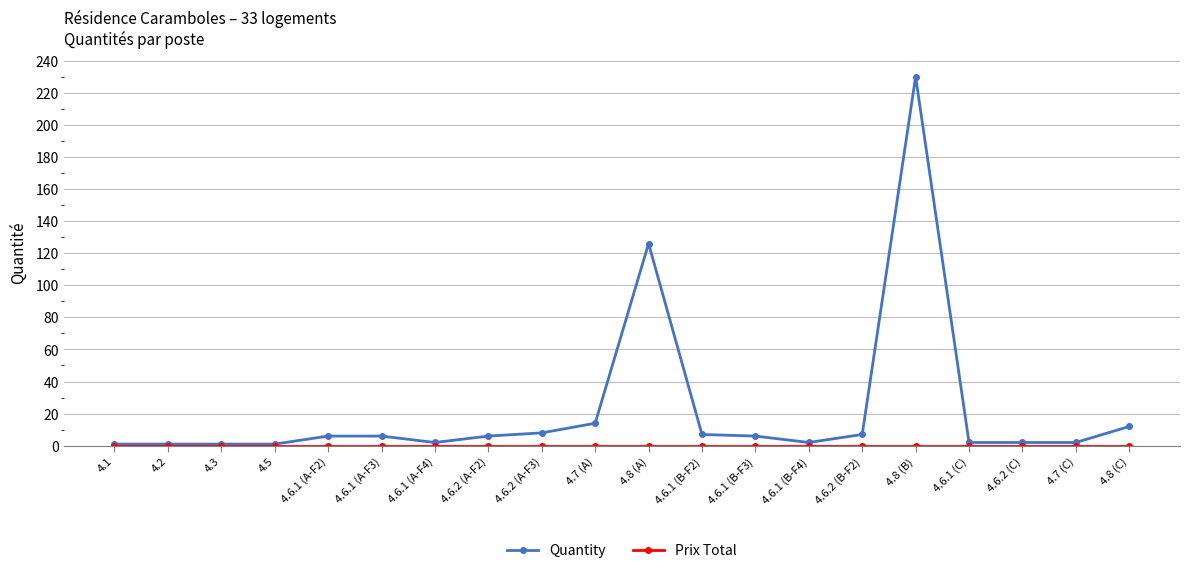

At how many categories does at least one series exceed 23?

2